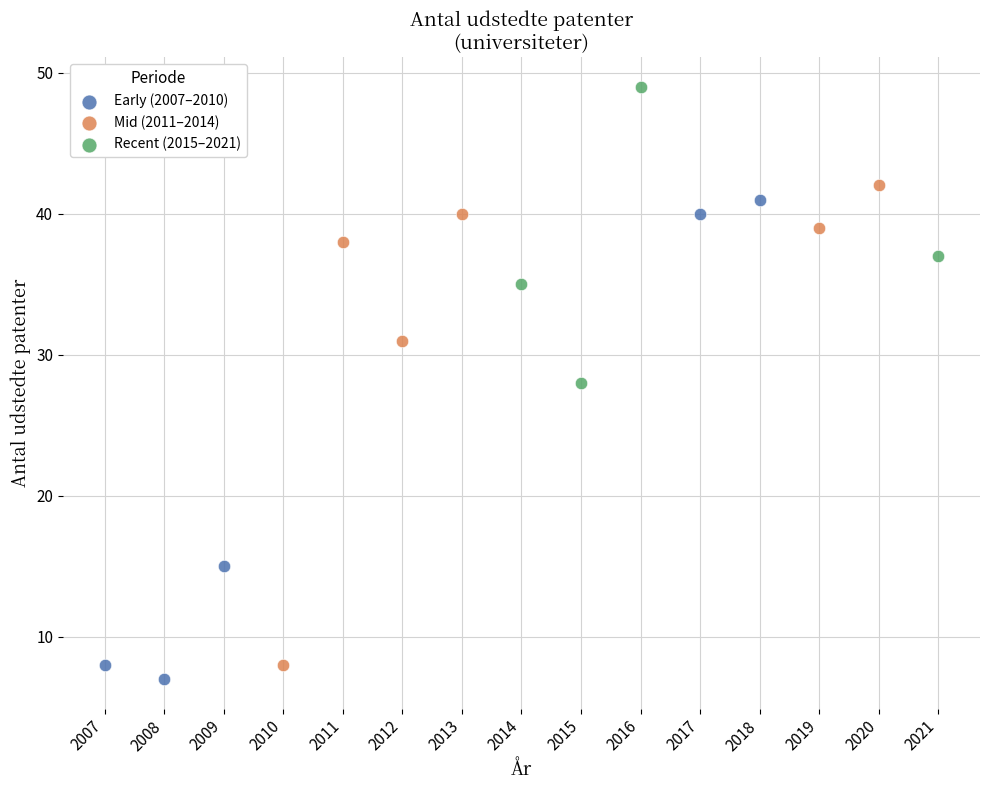

Which series contains the highest Y value?

Recent (2015–2021)